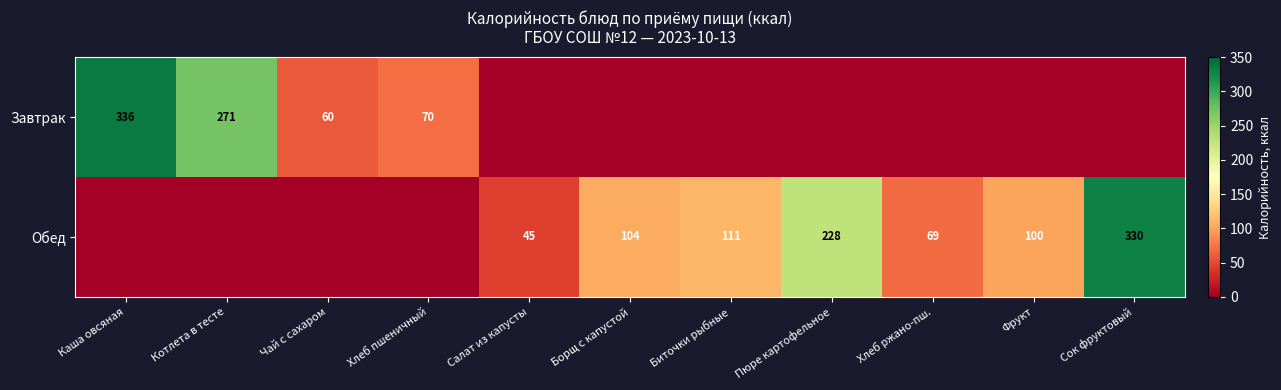

What is the maximum value shown in the chart?

336.0